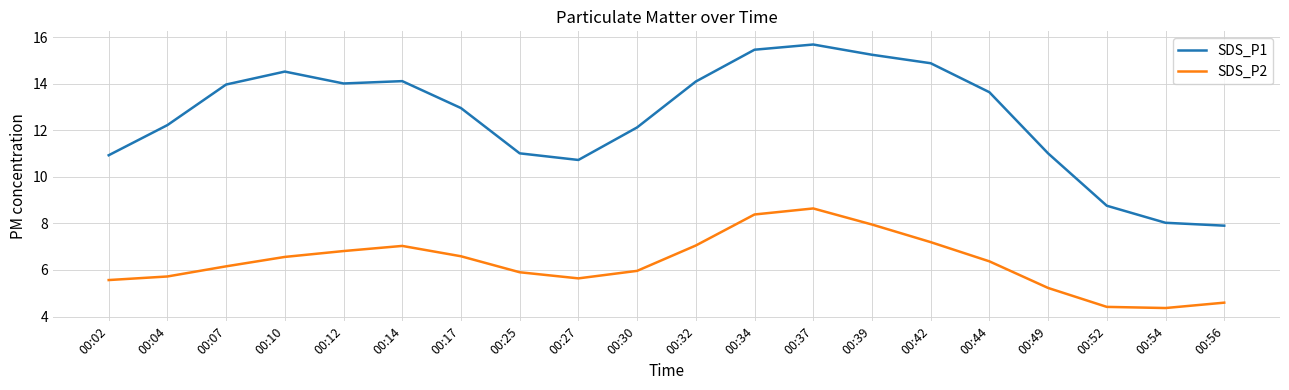

At how many categories does at least one series exceed 5?

20